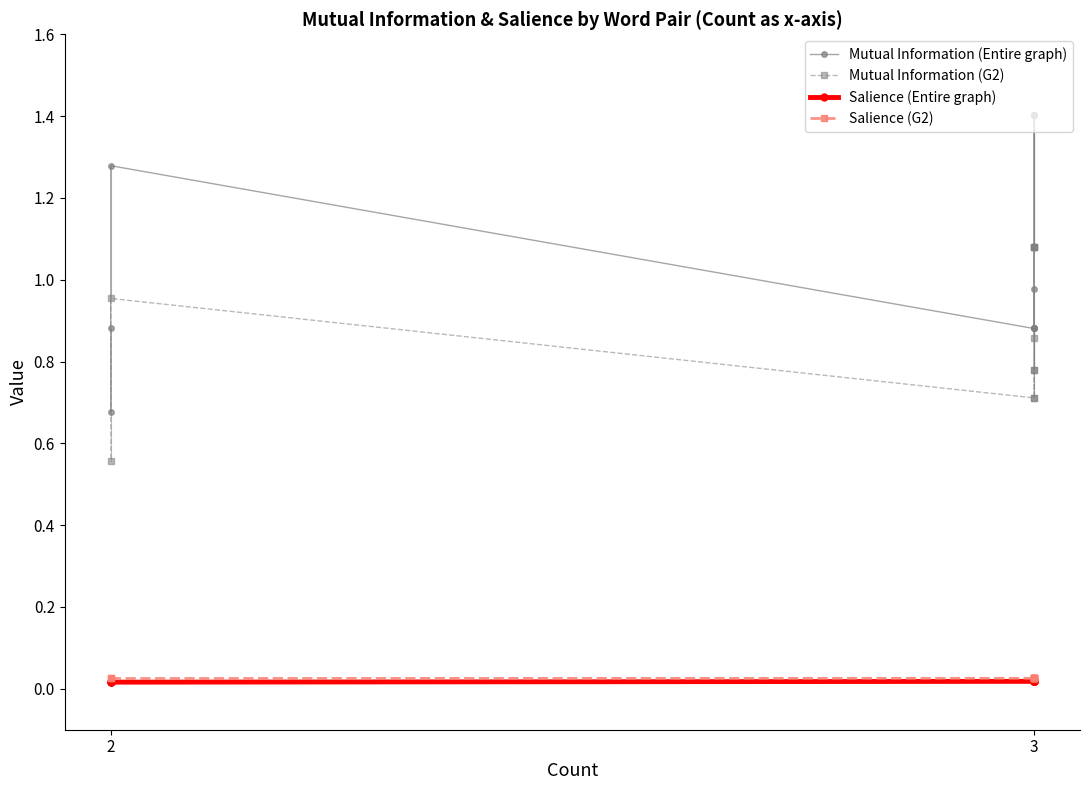

Rank the series by their average value, from highest to lowest.

Mutual Information (Entire graph), Mutual Information (G2), Salience (Entire graph), Salience (G2)